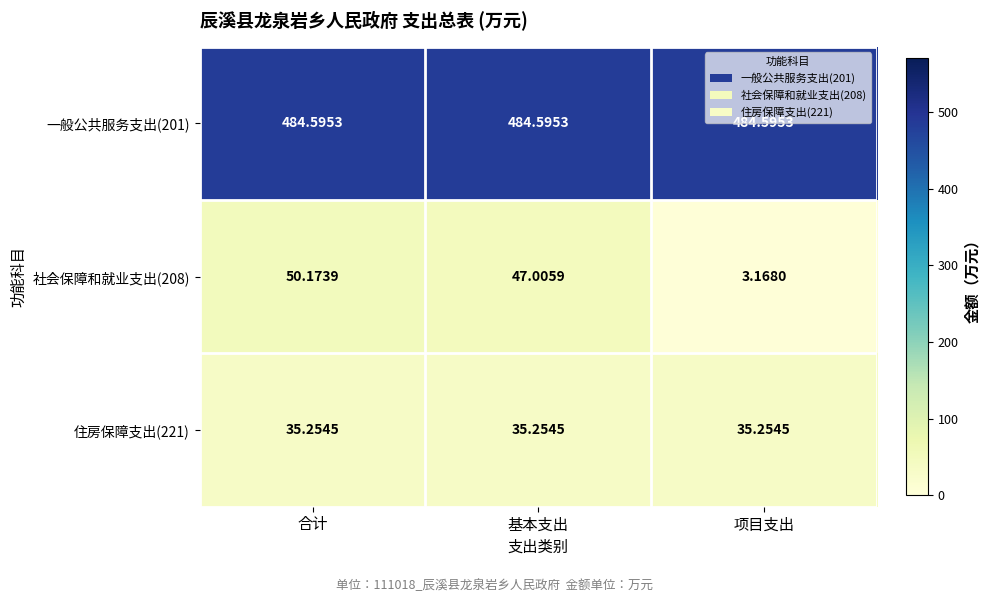

Which series has the largest range (max minus min)?

社会保障和就业支出(208)